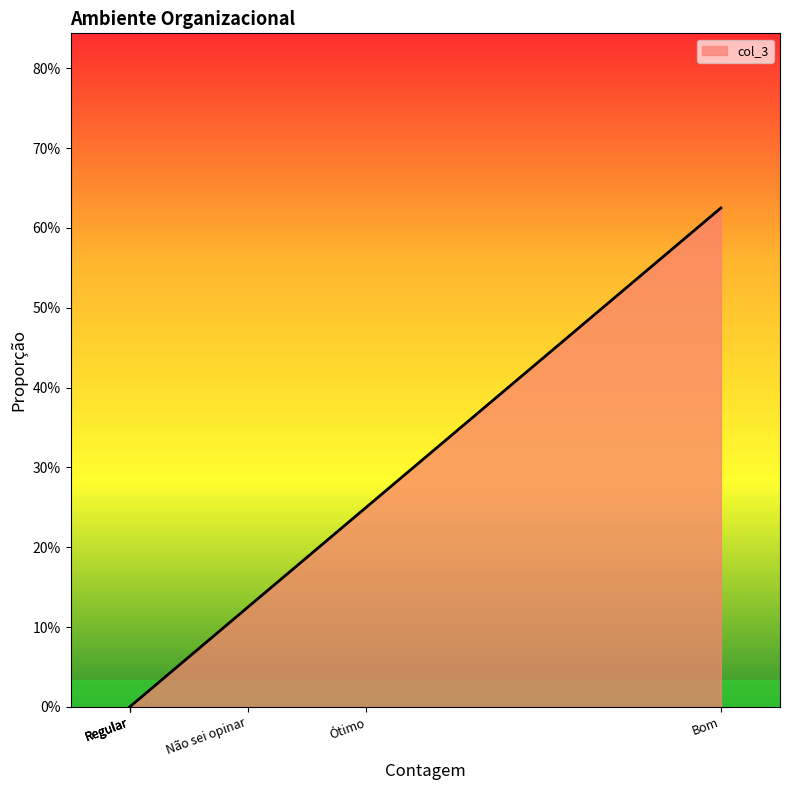

At which category does the data reach its first local peak?

Bom